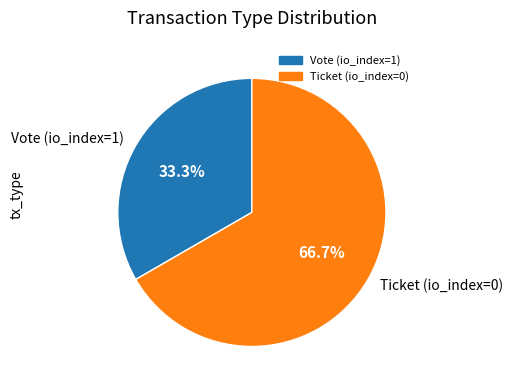

To the nearest percent, what is the average slice percentage?

50%